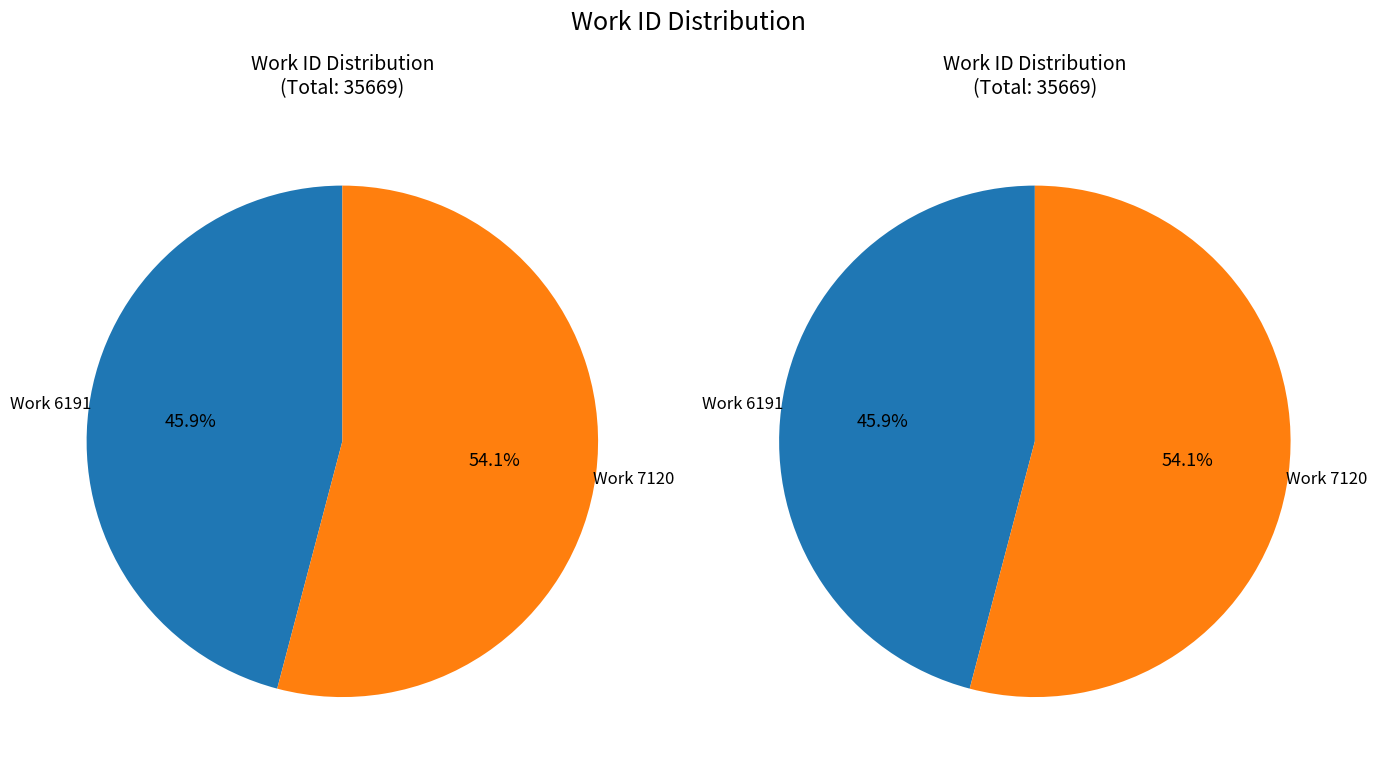

What percentage is the 7120 slice, to the nearest percent?

54%